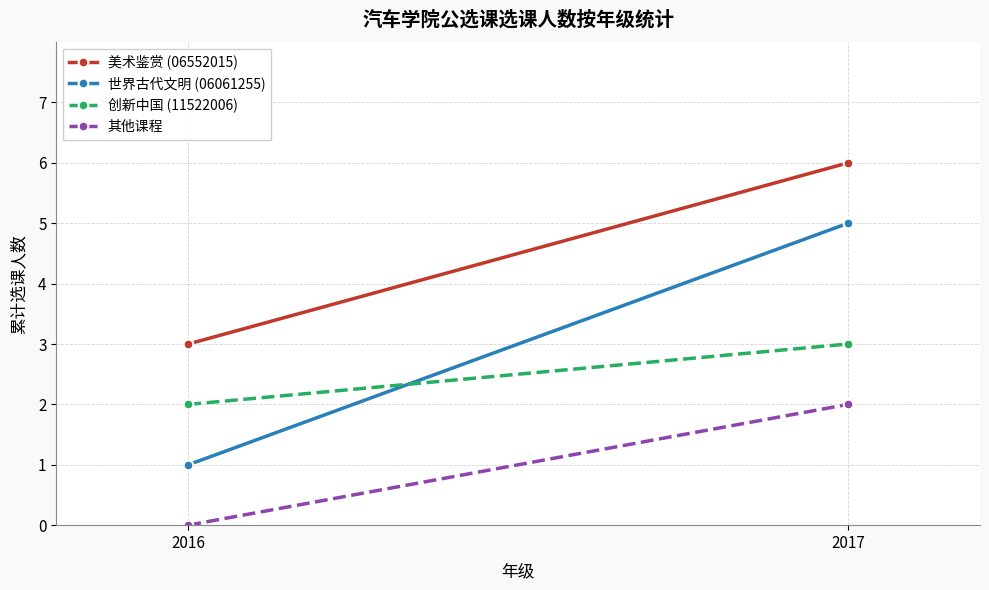

What is the maximum value for 创新中国 (11522006)?

3